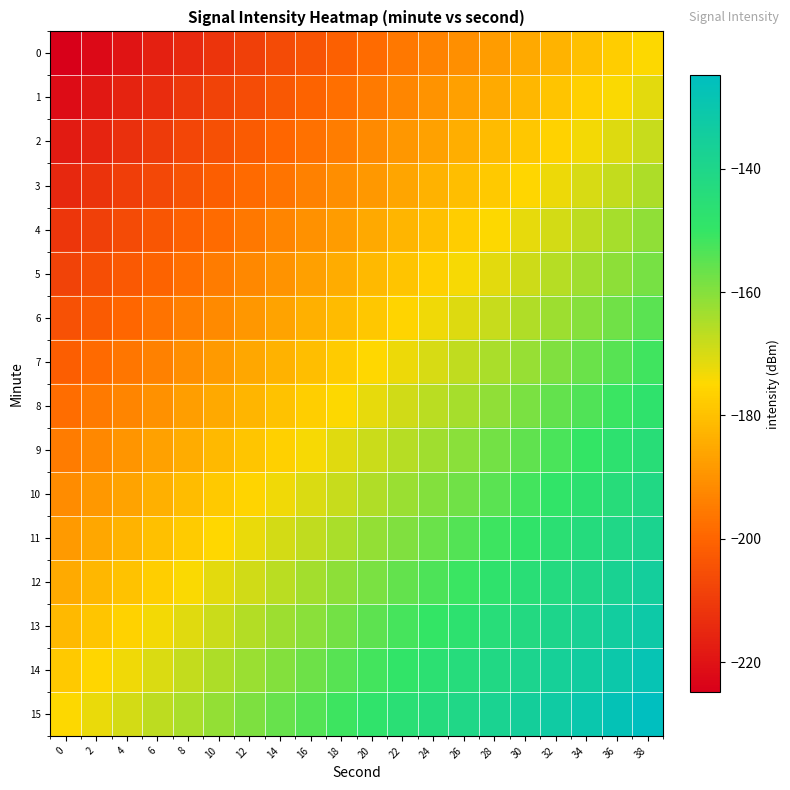

Reading left to right, extract all data points from this chart.

0: 0=-224.8	2=-222.2	4=-219.6	6=-216.9	8=-214.3	10=-211.7	12=-209.0	14=-206.4	16=-203.8	18=-201.2	20=-198.5	22=-195.9	24=-193.3	26=-190.6	28=-188.0	30=-185.4	32=-182.7	34=-180.1	36=-177.5	38=-174.8
1: 0=-221.5	2=-218.9	4=-216.2	6=-213.6	8=-211.0	10=-208.3	12=-205.7	14=-203.1	16=-200.4	18=-197.8	20=-195.2	22=-192.6	24=-189.9	26=-187.3	28=-184.7	30=-182.0	32=-179.4	34=-176.8	36=-174.1	38=-171.5
2: 0=-218.2	2=-215.5	4=-212.9	6=-210.3	8=-207.6	10=-205.0	12=-202.4	14=-199.7	16=-197.1	18=-194.5	20=-191.9	22=-189.2	24=-186.6	26=-184.0	28=-181.3	30=-178.7	32=-176.1	34=-173.4	36=-170.8	38=-168.2
3: 0=-214.8	2=-212.2	4=-209.6	6=-206.9	8=-204.3	10=-201.7	12=-199.0	14=-196.4	16=-193.8	18=-191.2	20=-188.5	22=-185.9	24=-183.3	26=-180.6	28=-178.0	30=-175.4	32=-172.7	34=-170.1	36=-167.5	38=-164.8
4: 0=-211.5	2=-208.9	4=-206.2	6=-203.6	8=-201.0	10=-198.3	12=-195.7	14=-193.1	16=-190.4	18=-187.8	20=-185.2	22=-182.6	24=-179.9	26=-177.3	28=-174.7	30=-172.0	32=-169.4	34=-166.8	36=-164.1	38=-161.5
5: 0=-208.2	2=-205.5	4=-202.9	6=-200.3	8=-197.6	10=-195.0	12=-192.4	14=-189.7	16=-187.1	18=-184.5	20=-181.9	22=-179.2	24=-176.6	26=-174.0	28=-171.3	30=-168.7	32=-166.1	34=-163.4	36=-160.8	38=-158.2
6: 0=-204.8	2=-202.2	4=-199.6	6=-196.9	8=-194.3	10=-191.7	12=-189.0	14=-186.4	16=-183.8	18=-181.2	20=-178.5	22=-175.9	24=-173.3	26=-170.6	28=-168.0	30=-165.4	32=-162.7	34=-160.1	36=-157.5	38=-154.8
7: 0=-201.5	2=-198.9	4=-196.2	6=-193.6	8=-191.0	10=-188.3	12=-185.7	14=-183.1	16=-180.4	18=-177.8	20=-175.2	22=-172.6	24=-169.9	26=-167.3	28=-164.7	30=-162.0	32=-159.4	34=-156.8	36=-154.1	38=-151.5
8: 0=-198.2	2=-195.5	4=-192.9	6=-190.3	8=-187.6	10=-185.0	12=-182.4	14=-179.7	16=-177.1	18=-174.5	20=-171.9	22=-169.2	24=-166.6	26=-164.0	28=-161.3	30=-158.7	32=-156.1	34=-153.4	36=-150.8	38=-148.2
9: 0=-194.8	2=-192.2	4=-189.6	6=-186.9	8=-184.3	10=-181.7	12=-179.0	14=-176.4	16=-173.8	18=-171.2	20=-168.5	22=-165.9	24=-163.3	26=-160.6	28=-158.0	30=-155.4	32=-152.7	34=-150.1	36=-147.5	38=-144.8
10: 0=-191.5	2=-188.9	4=-186.2	6=-183.6	8=-181.0	10=-178.3	12=-175.7	14=-173.1	16=-170.4	18=-167.8	20=-165.2	22=-162.6	24=-159.9	26=-157.3	28=-154.7	30=-152.0	32=-149.4	34=-146.8	36=-144.1	38=-141.5
11: 0=-188.2	2=-185.5	4=-182.9	6=-180.3	8=-177.6	10=-175.0	12=-172.4	14=-169.7	16=-167.1	18=-164.5	20=-161.9	22=-159.2	24=-156.6	26=-154.0	28=-151.3	30=-148.7	32=-146.1	34=-143.4	36=-140.8	38=-138.2
12: 0=-184.8	2=-182.2	4=-179.6	6=-176.9	8=-174.3	10=-171.7	12=-169.0	14=-166.4	16=-163.8	18=-161.2	20=-158.5	22=-155.9	24=-153.3	26=-150.6	28=-148.0	30=-145.4	32=-142.7	34=-140.1	36=-137.5	38=-134.8
13: 0=-181.5	2=-178.9	4=-176.2	6=-173.6	8=-171.0	10=-168.3	12=-165.7	14=-163.1	16=-160.4	18=-157.8	20=-155.2	22=-152.6	24=-149.9	26=-147.3	28=-144.7	30=-142.0	32=-139.4	34=-136.8	36=-134.1	38=-131.5
14: 0=-178.2	2=-175.5	4=-172.9	6=-170.3	8=-167.6	10=-165.0	12=-162.4	14=-159.7	16=-157.1	18=-154.5	20=-151.9	22=-149.2	24=-146.6	26=-144.0	28=-141.3	30=-138.7	32=-136.1	34=-133.4	36=-130.8	38=-128.2
15: 0=-174.8	2=-172.2	4=-169.6	6=-166.9	8=-164.3	10=-161.7	12=-159.0	14=-156.4	16=-153.8	18=-151.2	20=-148.5	22=-145.9	24=-143.3	26=-140.6	28=-138.0	30=-135.4	32=-132.7	34=-130.1	36=-127.5	38=-124.8